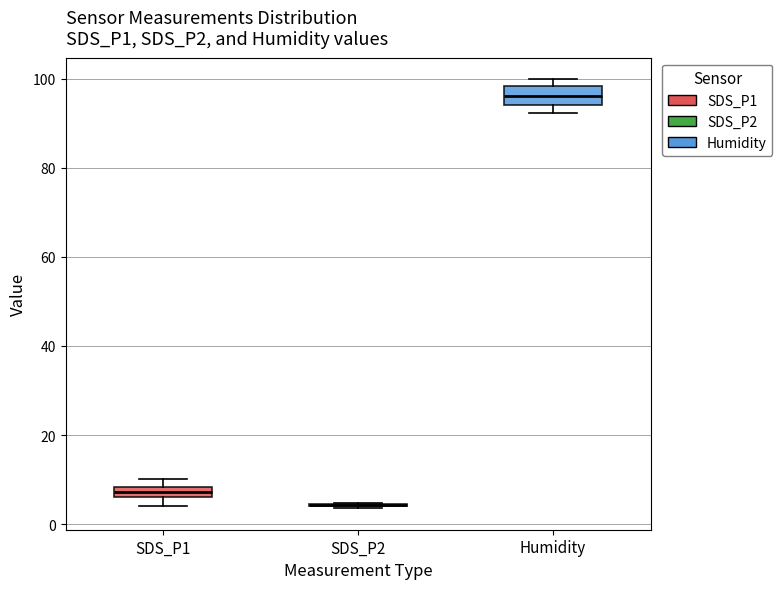

Where is the upper edge of the box for SDS_P1 on the y-axis? The values are not printed on the chart, so give them approximately, as read against the axis.

8